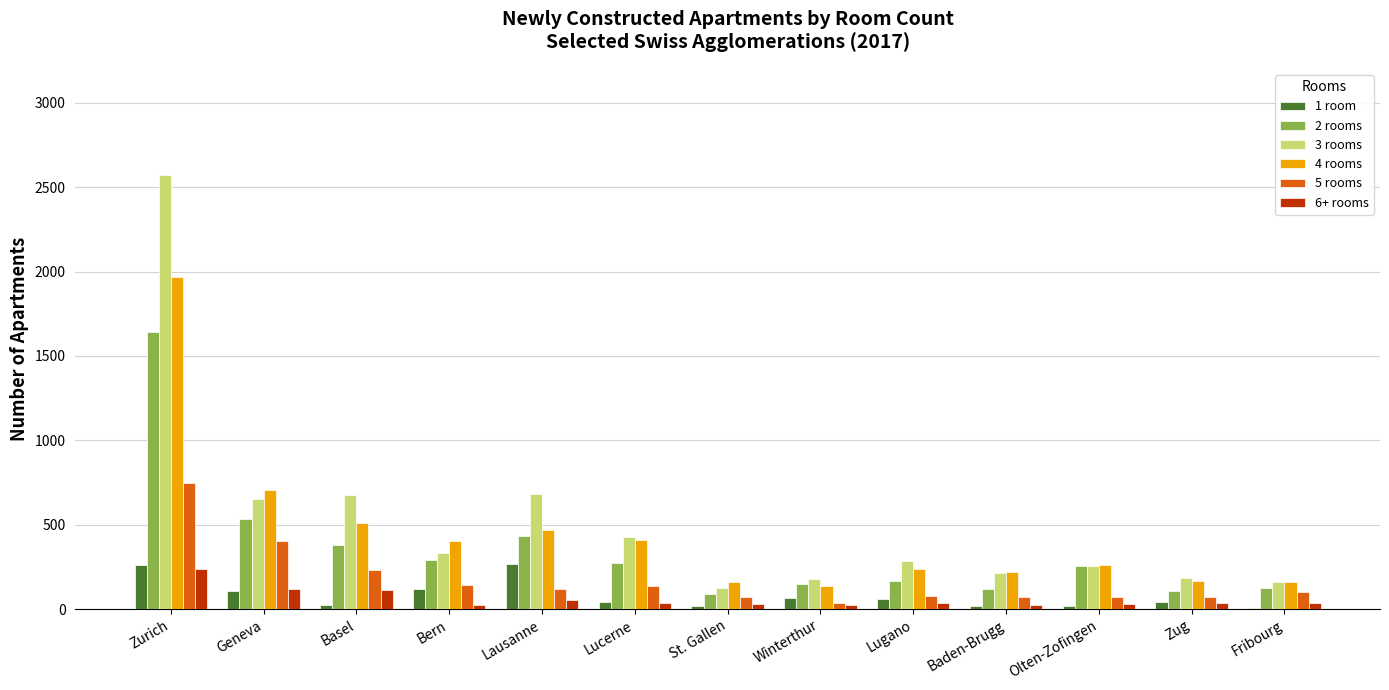

How many categories are shown in the chart?

13